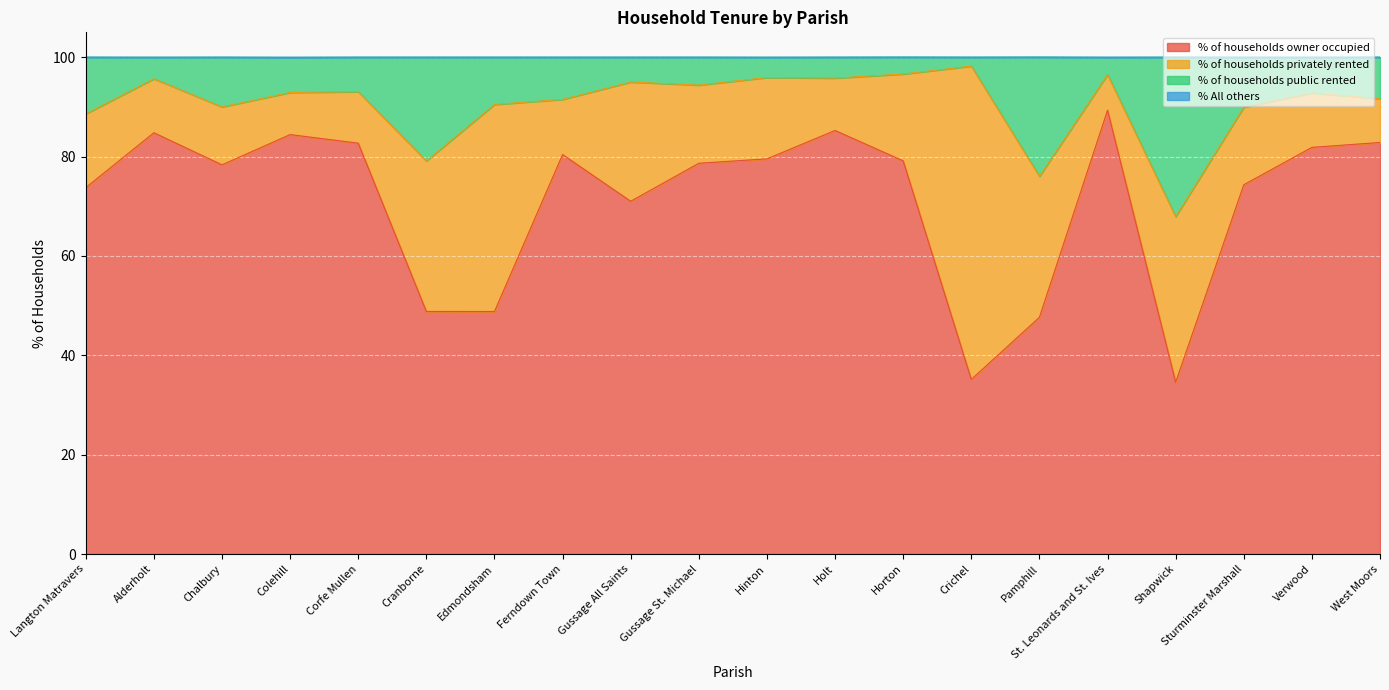

At how many categories does at least one series exceed 48?

20